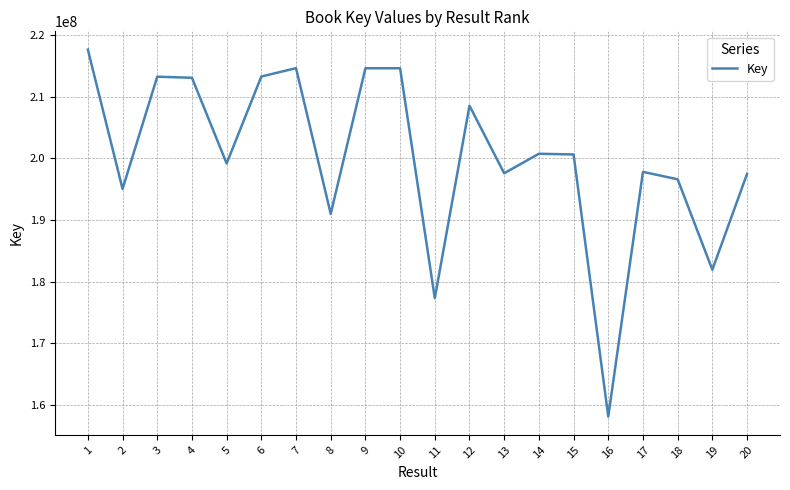

Is this an area chart (filled region under the line)?

No